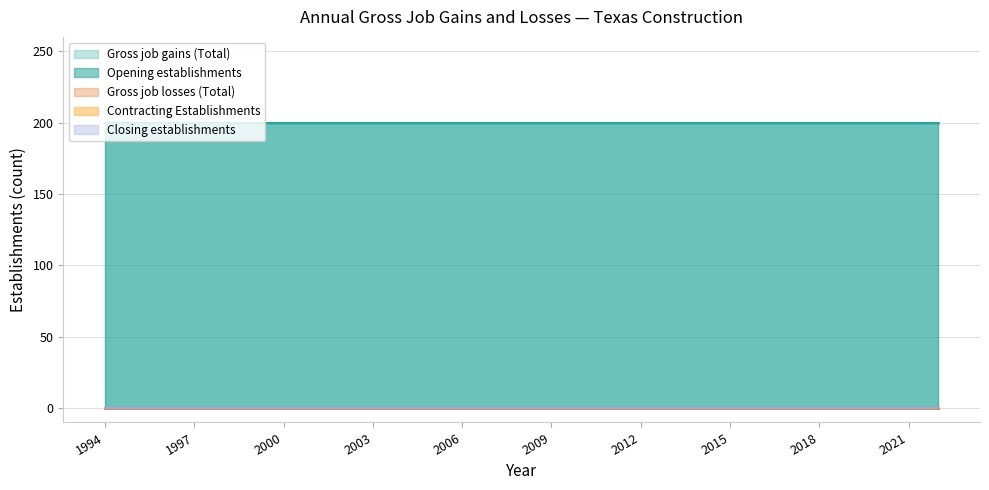

Reading left to right, extract all data points from this chart.

Gross job gains (Total): 200	200	200	200	200	200	200	200	200	200	200	200	200	200	200	200	200	200	200	200	200	200	200	200	200	200	200	200	200
Gross job losses (Total): 0	0	0	0	0	0	0	0	0	0	0	0	0	0	0	0	0	0	0	0	0	0	0	0	0	0	0	0	0
Opening establishments: 200	200	200	200	200	200	200	200	200	200	200	200	200	200	200	200	200	200	200	200	200	200	200	200	200	200	200	200	200
Contracting Establishments: 0	0	0	0	0	0	0	0	0	0	0	0	0	0	0	0	0	0	0	0	0	0	0	0	0	0	0	0	0
Closing establishments: 0	0	0	0	0	0	0	0	0	0	0	0	0	0	0	0	0	0	0	0	0	0	0	0	0	0	0	0	0